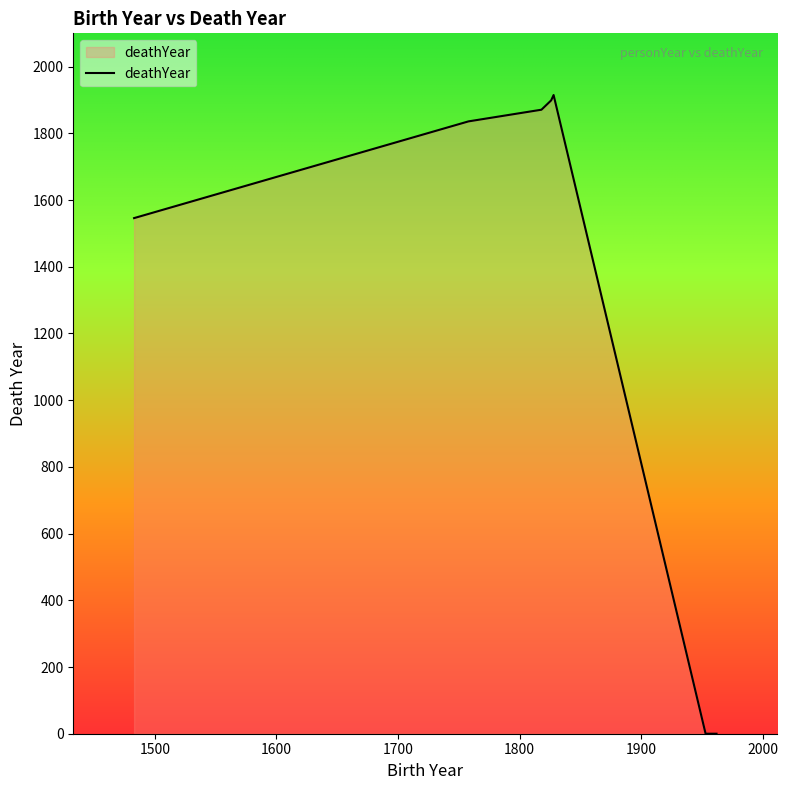

True or false: there are more than 0 points higher than both neighbors.

True